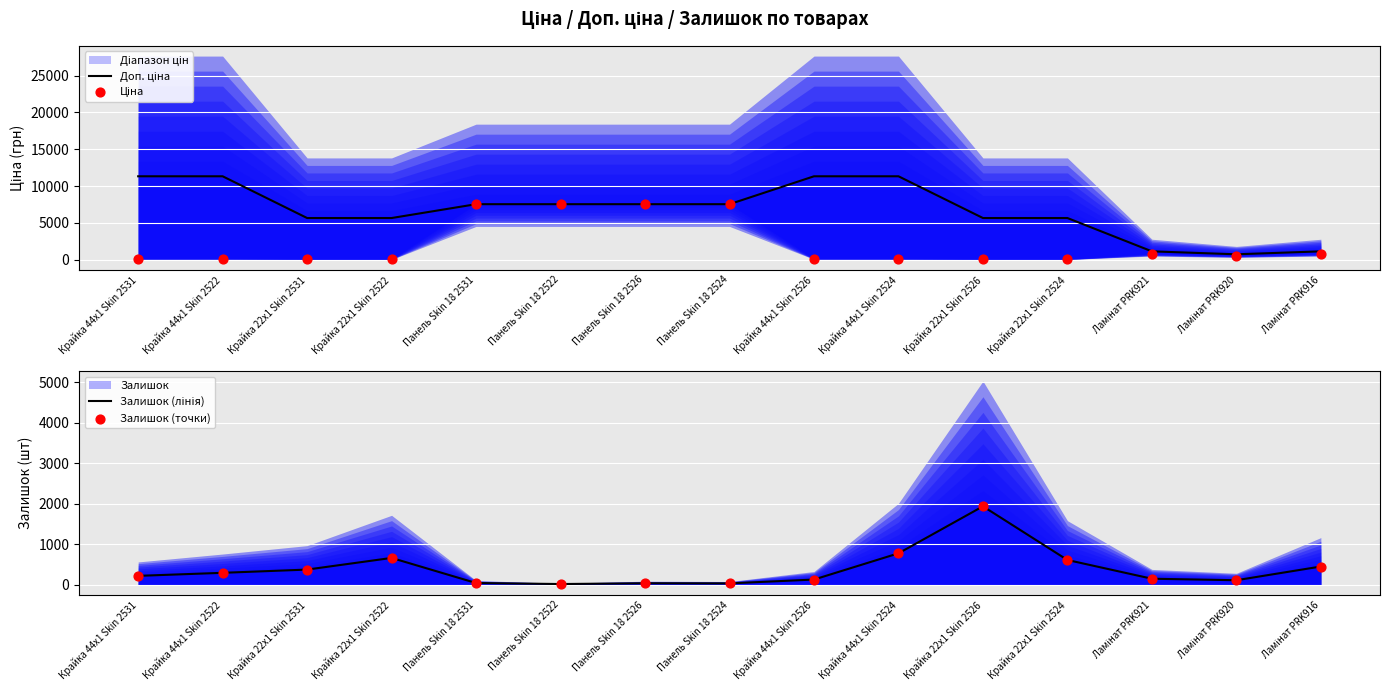

At which category is the sum across all series the highest?

Панель Skin 18 2531